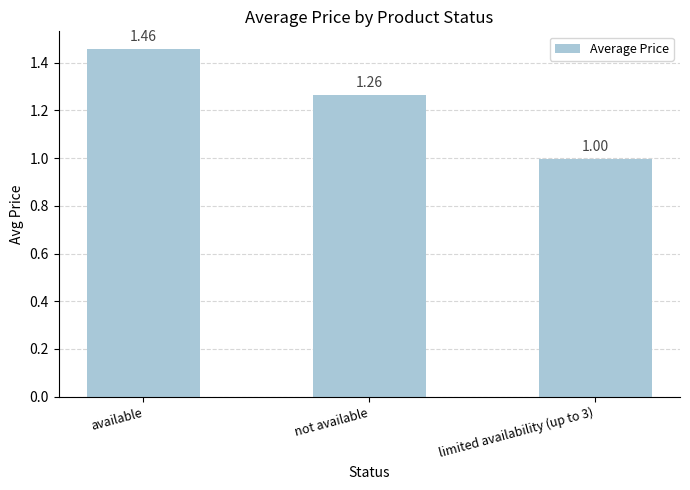

What is the change in value from not available to limited availability (up to 3)?

-0.3